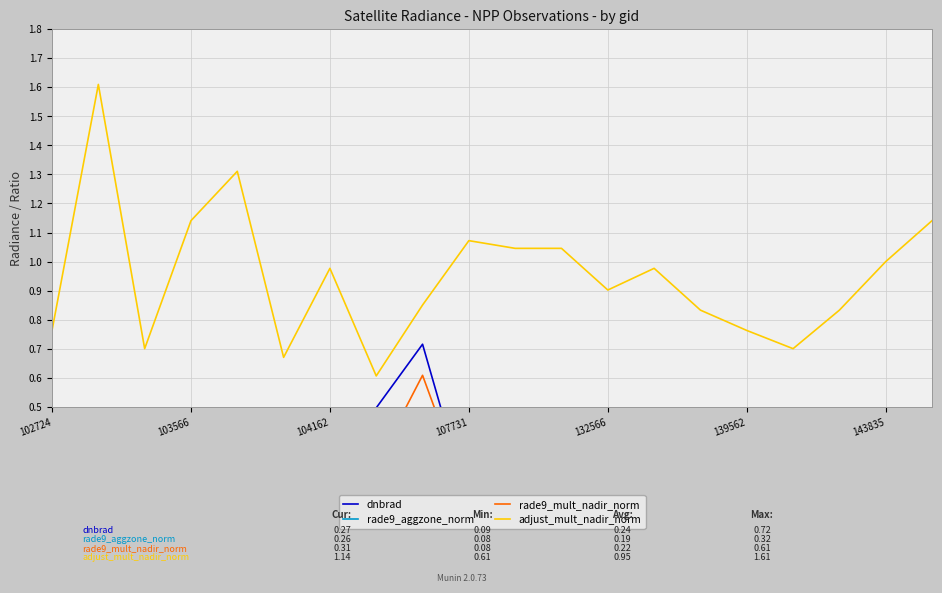

True or false: rade9_mult_nadir_norm and adjust_mult_nadir_norm intersect in this chart.

False